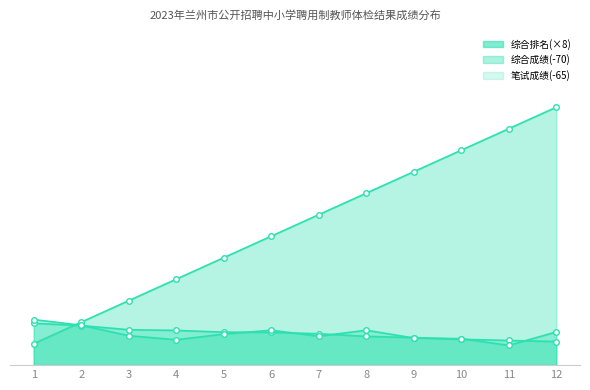

Where is the first local maximum for 笔试成绩?

6